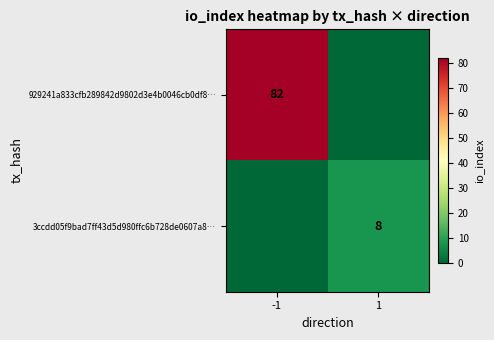

True or false: 929241a833cfb289842d9802d3e4b0046cb0df8… has a value of 82 at -1.

True